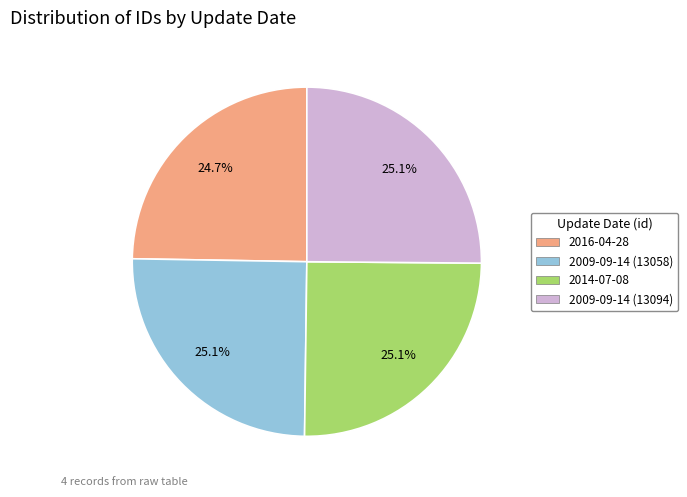

Does any single category account for the majority?

No